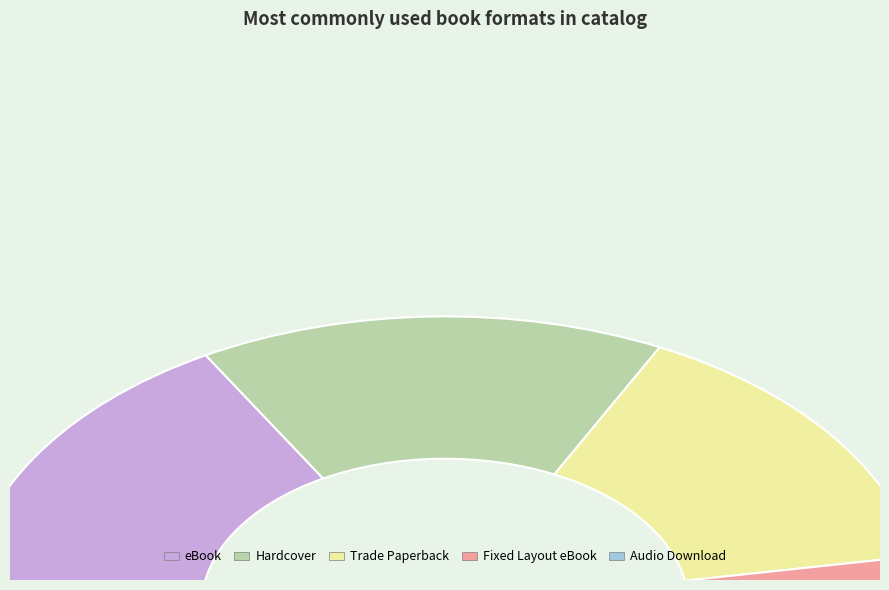

How many slices are in this pie chart?

5